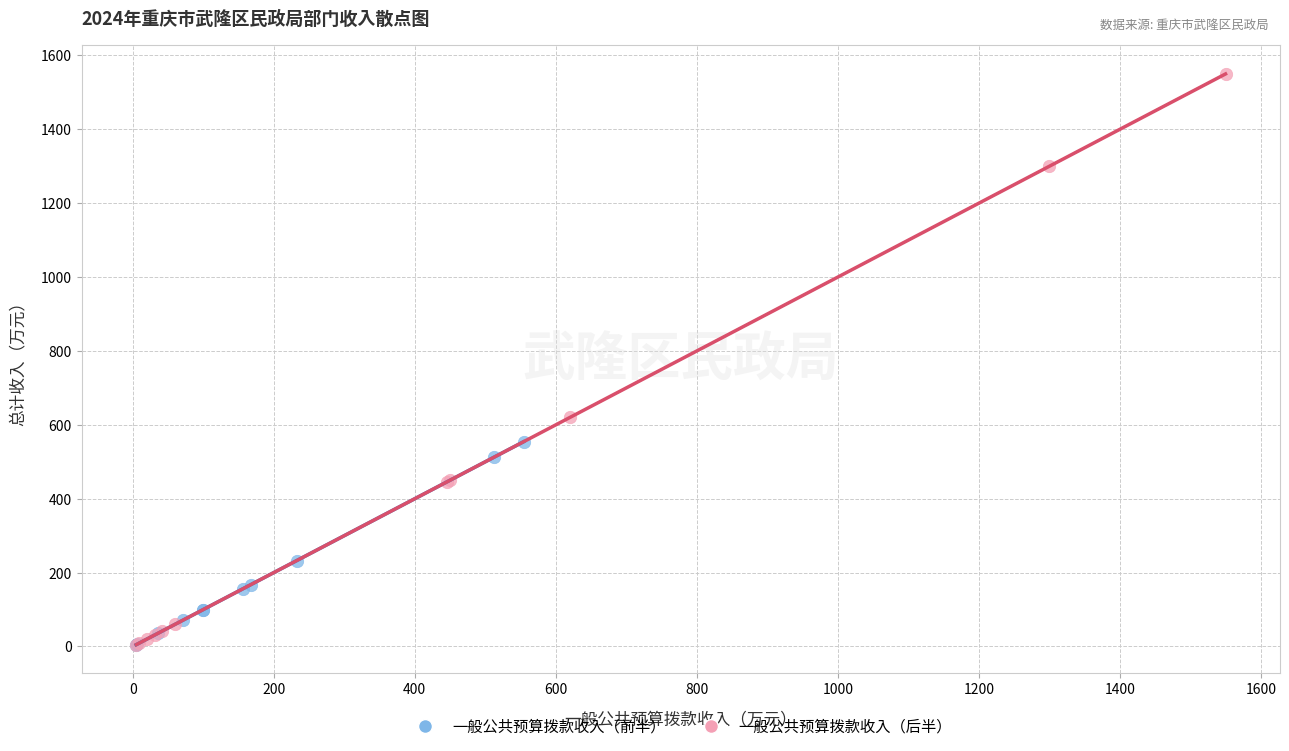

Which series reaches the maximum Y coordinate?

一般公共预算拨款收入（后半）